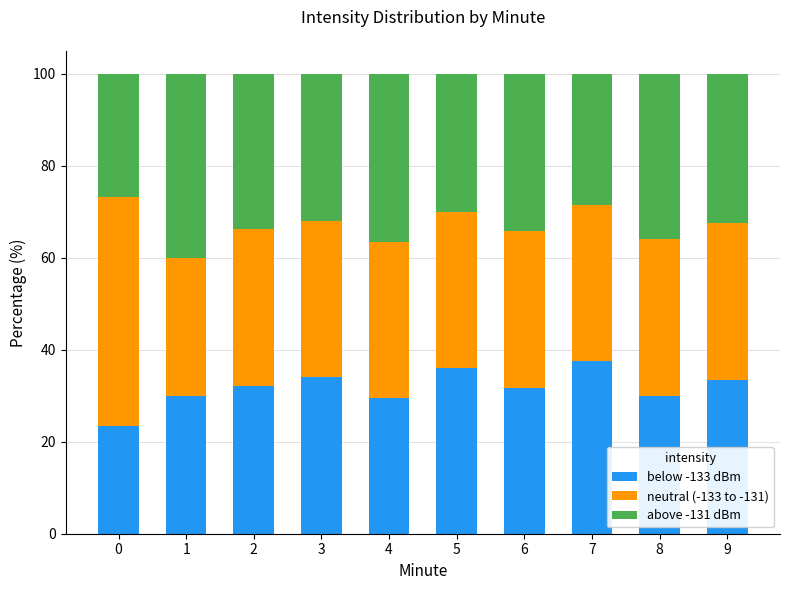

What is the sum of all below -133 dBm values?

317.8